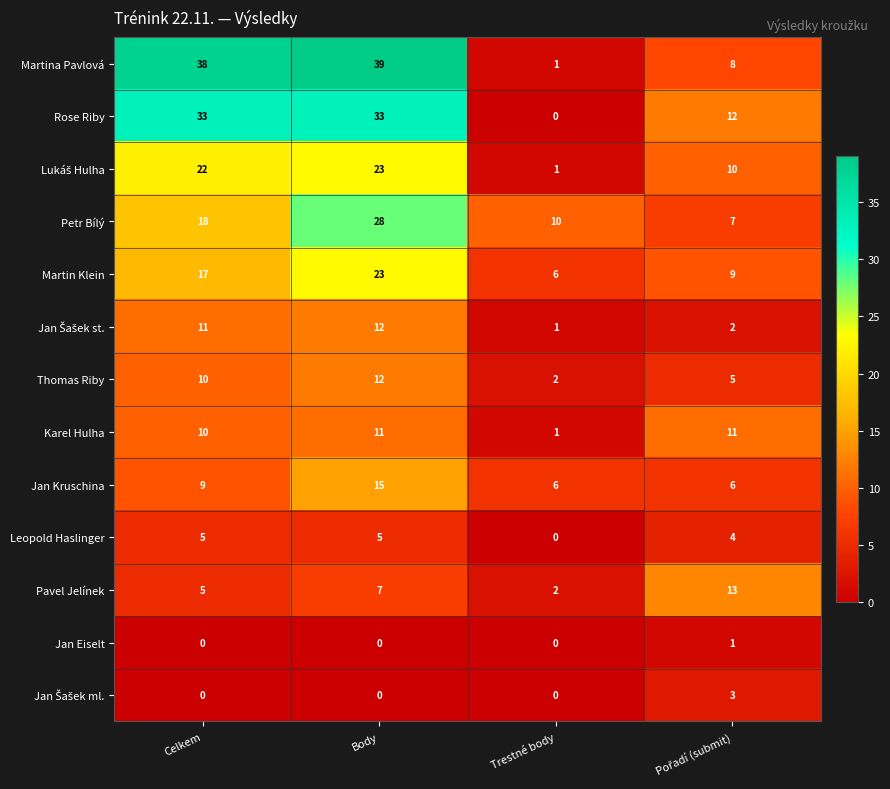

What is the average value of the Leopold Haslinger series?

4